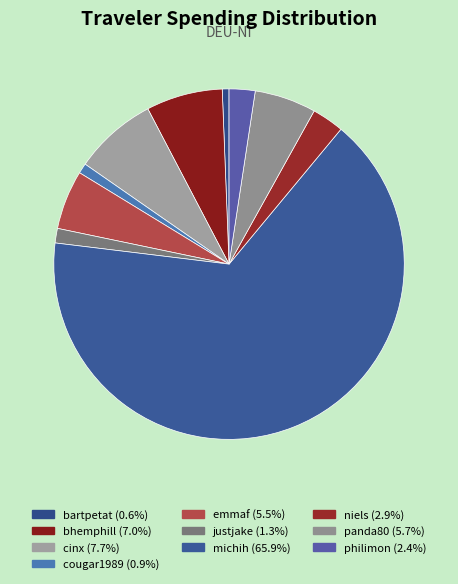

Which slice is the smallest?

bartpetat